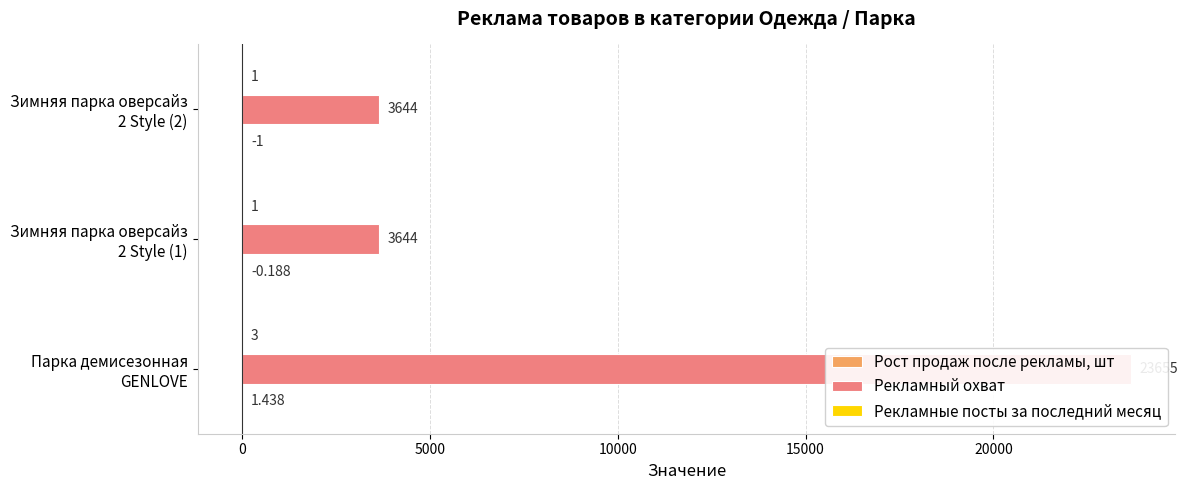

Are the bars horizontal?

Yes